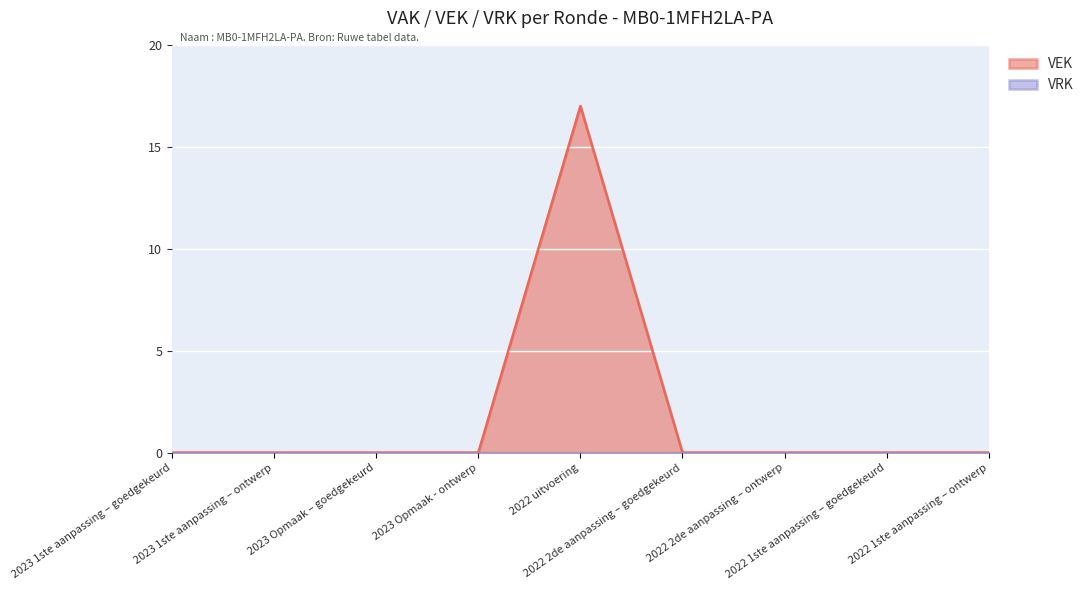

Is it true that the value at 2023 Opmaak - ontwerp is 11?

False